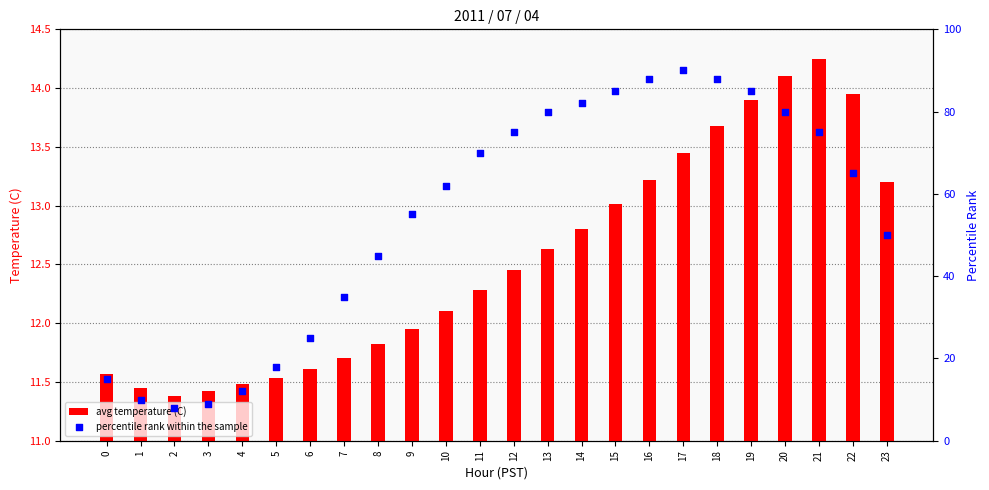

What are all the series names shown in the legend?

avg temperature (C), percentile rank within the sample